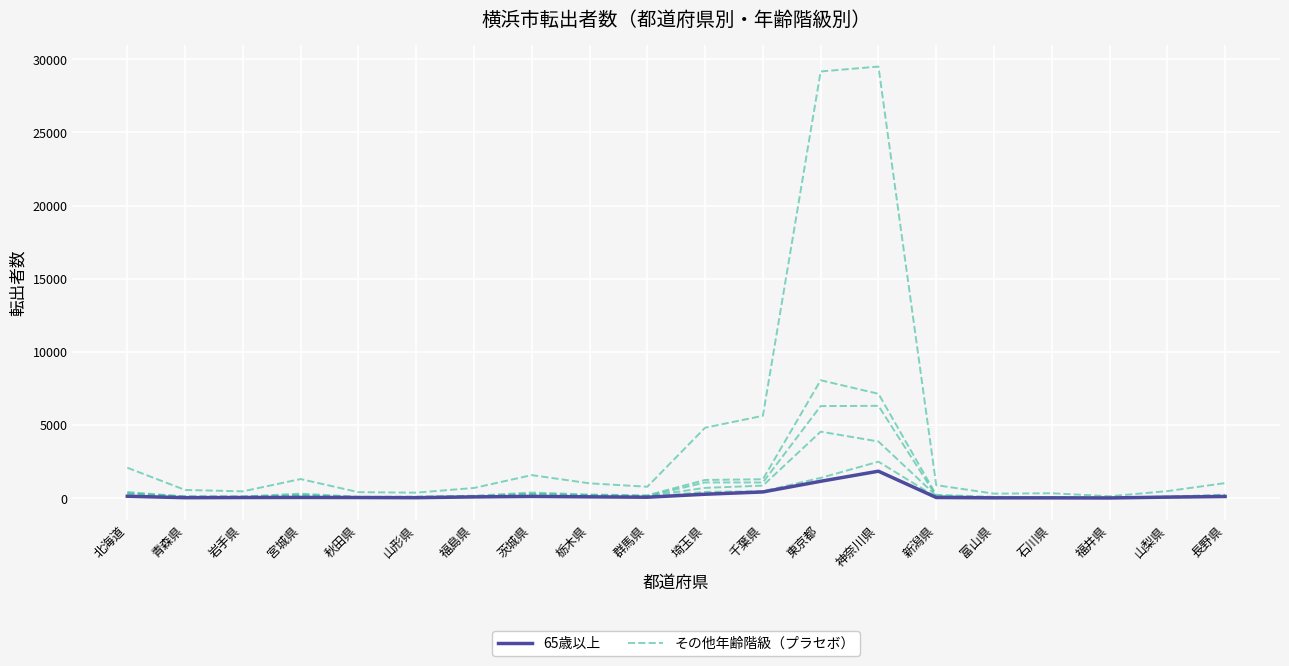

What is the label of the 4th point from the left?

宮城県